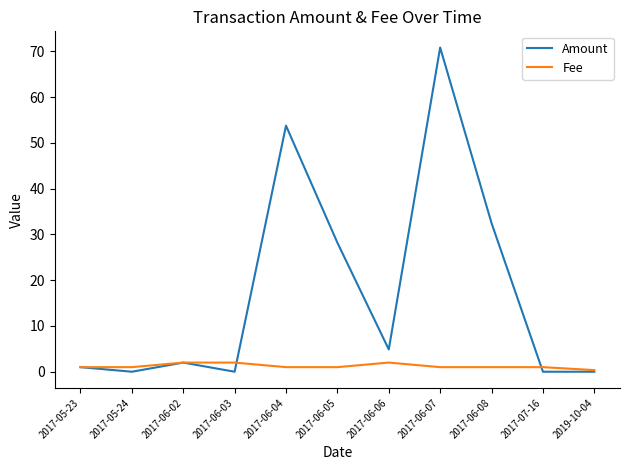

At which category is the sum across all series the highest?

2017-06-07